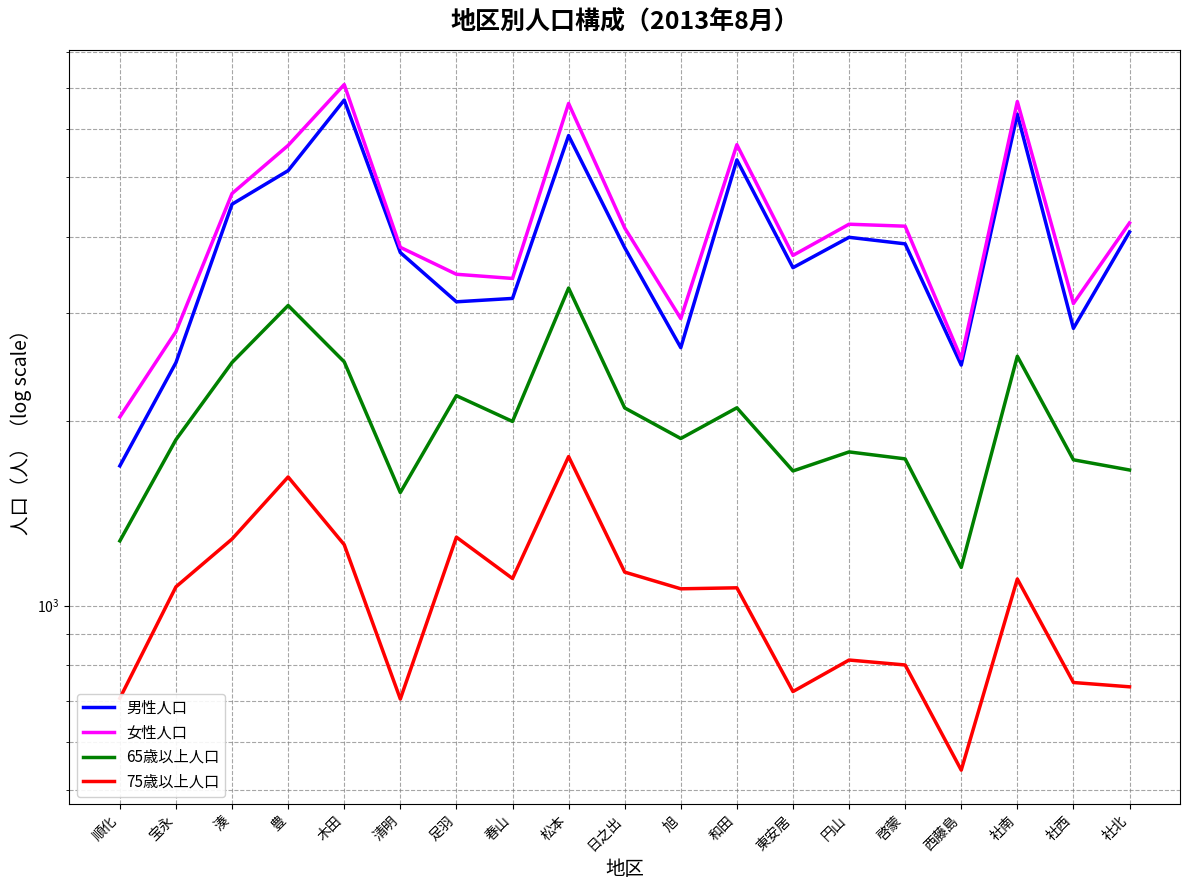

How many lines are shown in the chart?

4